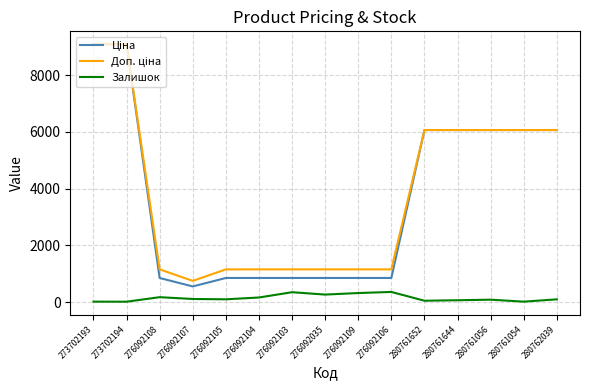

How many lines are shown in the chart?

3